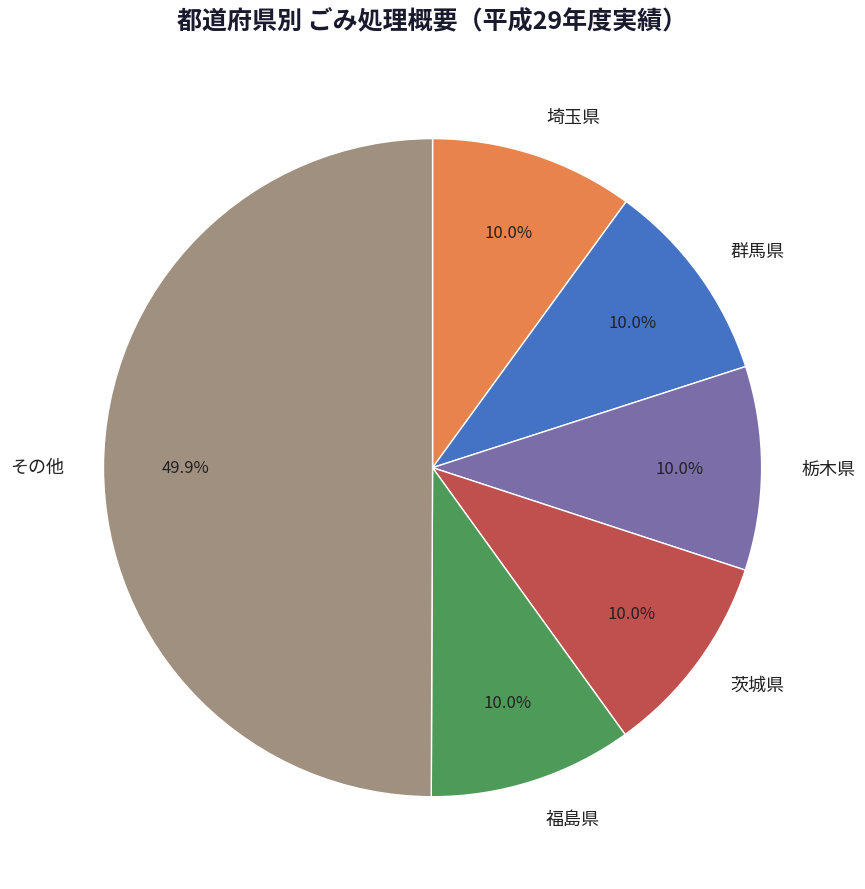

Does 福島県 account for over 50% of the chart?

No